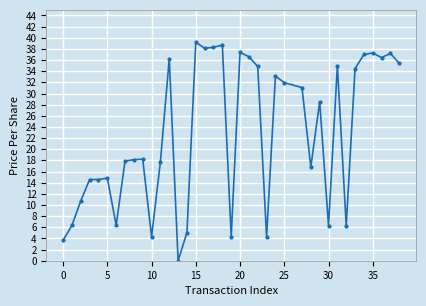

What is the value of the 38th point from the left?

35.4